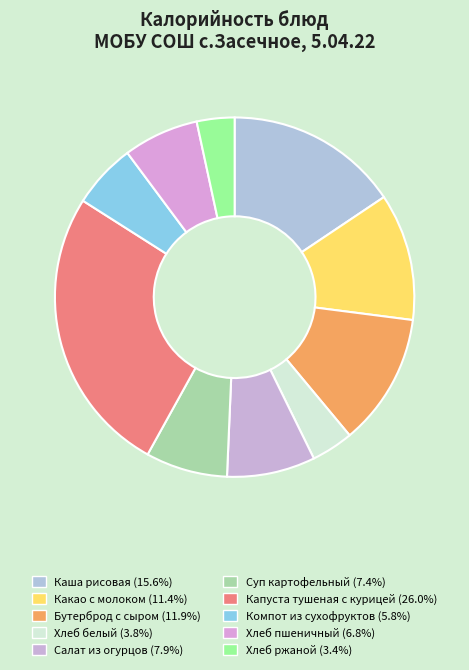

To the nearest percent, what is the difference between the Компот из сухофруктов and Хлеб пшеничный slice percentages?

1%